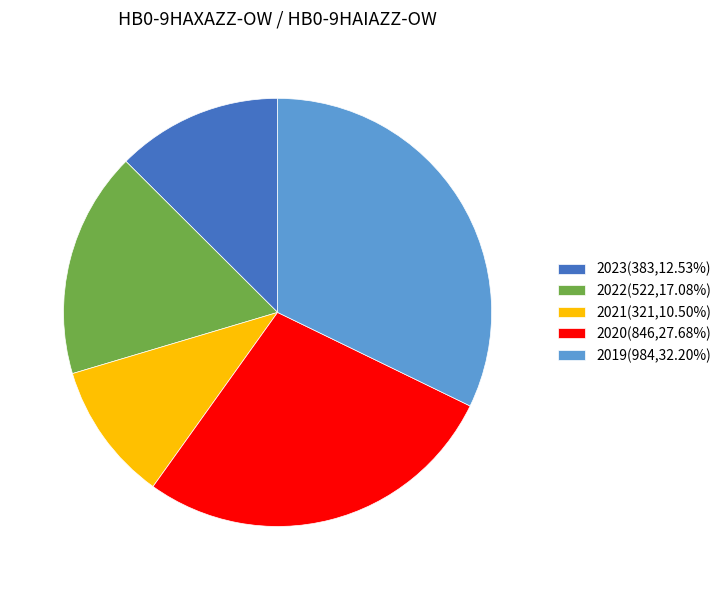

Approximately how many times larger is the value at 2019(984,32.20%) compared to 2023(383,12.53%)?

2.6